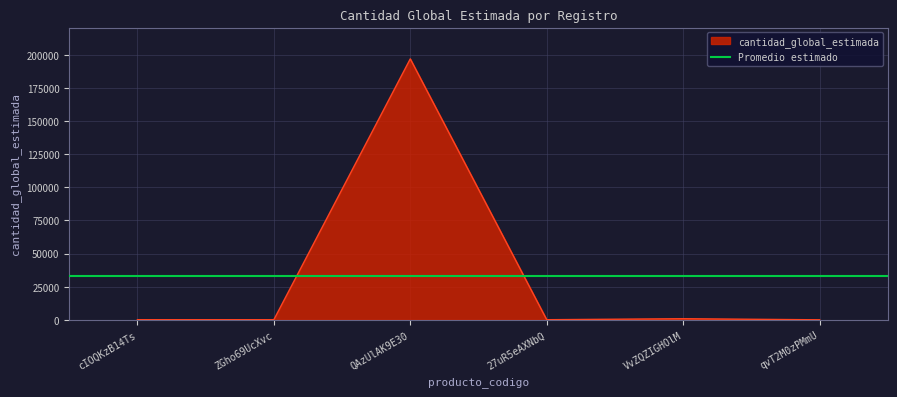

Is it true that the value at ZGho69UcXvc is 37?

False